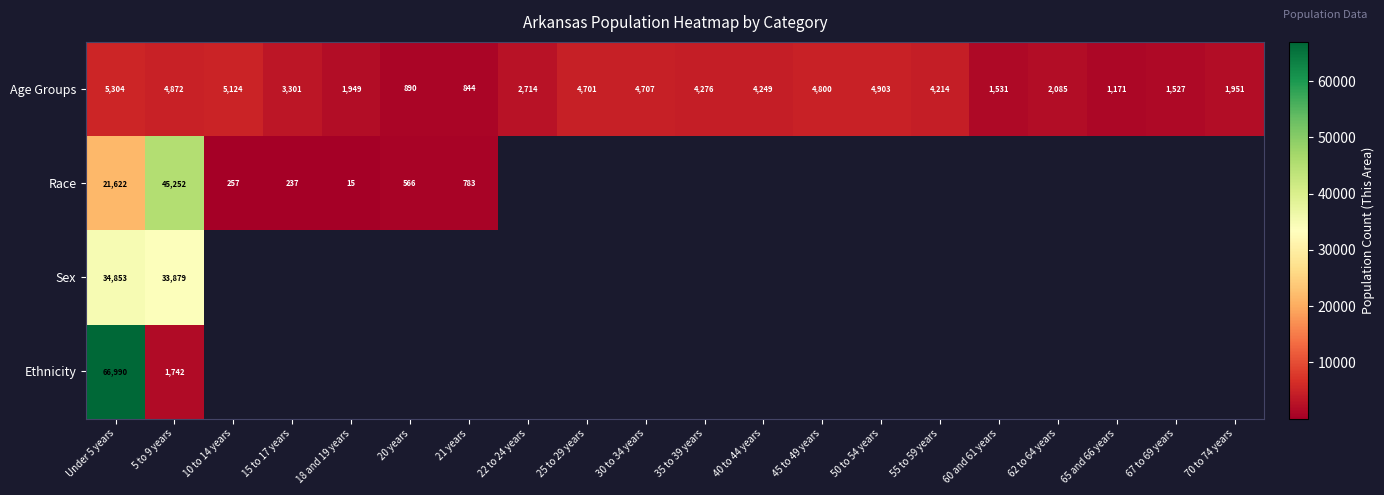

At which label is Age Groups closest to 3074?

15 to 17 years